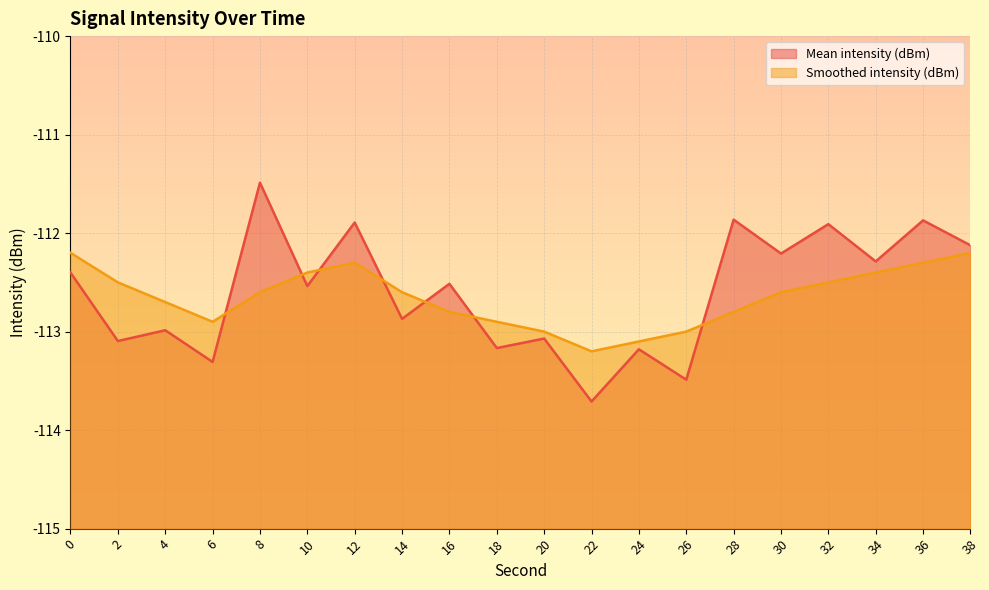

Between 4 and 28, which series saw the biggest shift?

Mean intensity (dBm)